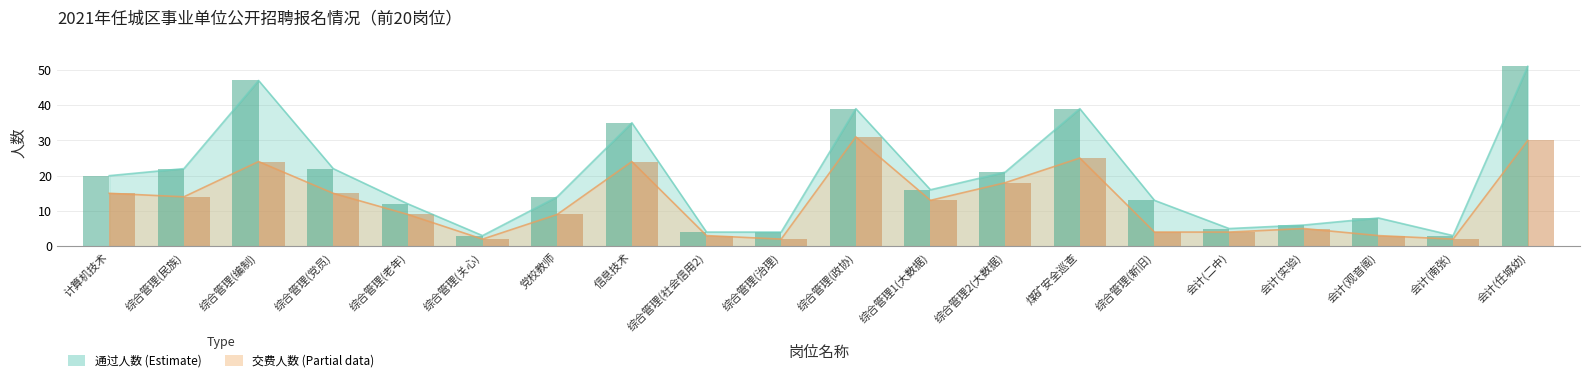

Rank the series at 综合管理(关心) from highest to lowest value.

通过人数, 交费人数